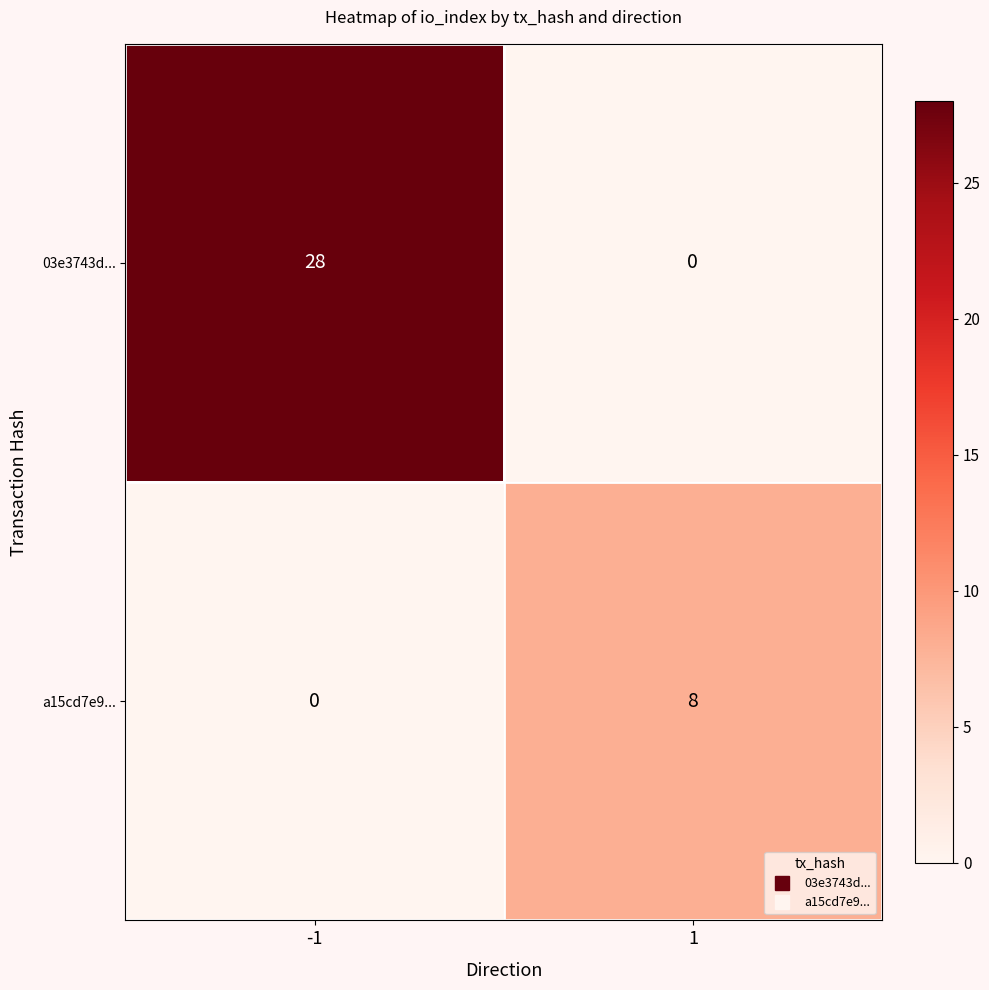

Rank the series at -1 from lowest to highest value.

a15cd7e9..., 03e3743d...